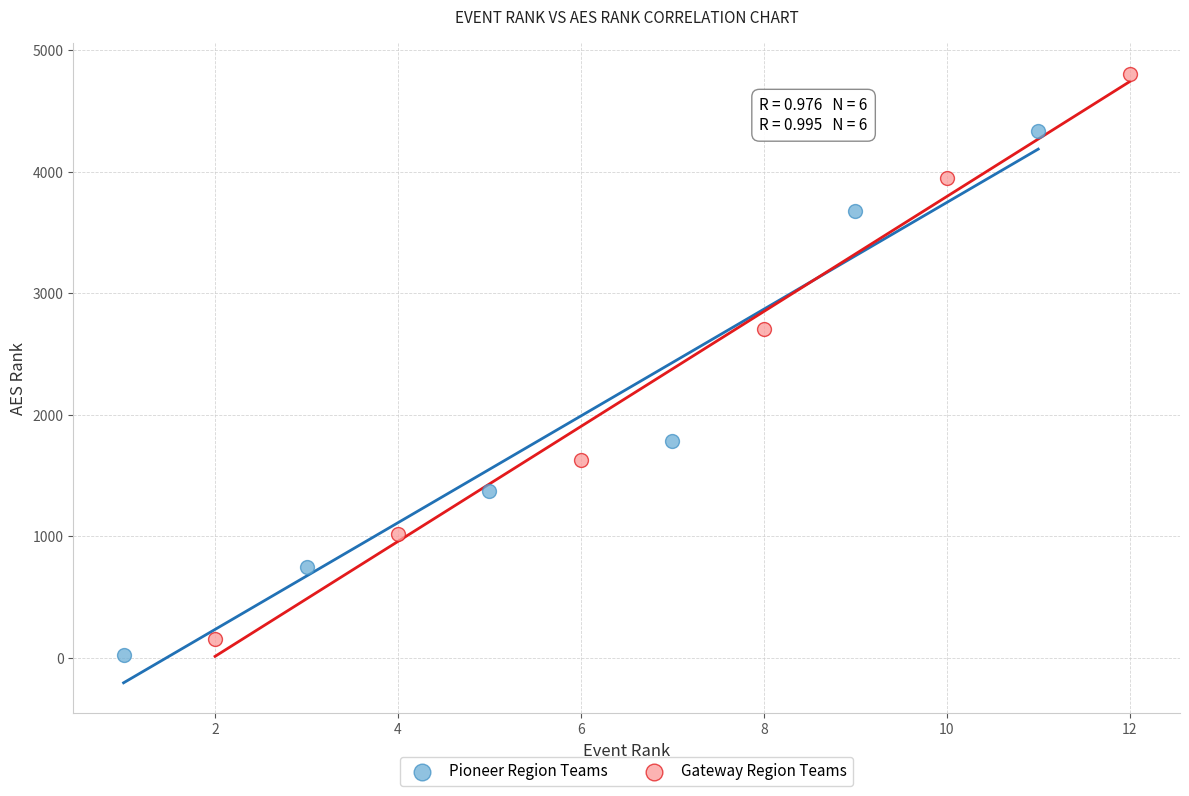

Which series has the largest Y range (max minus min)?

Gateway Region Teams